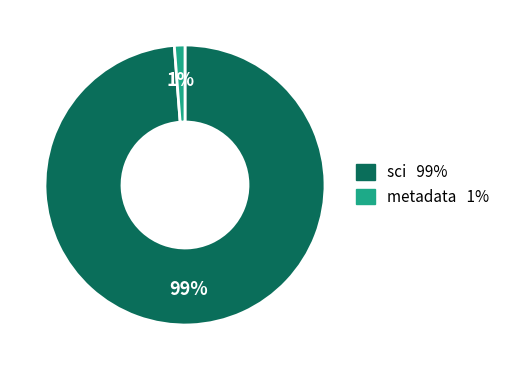

Is there a majority slice in this chart?

Yes